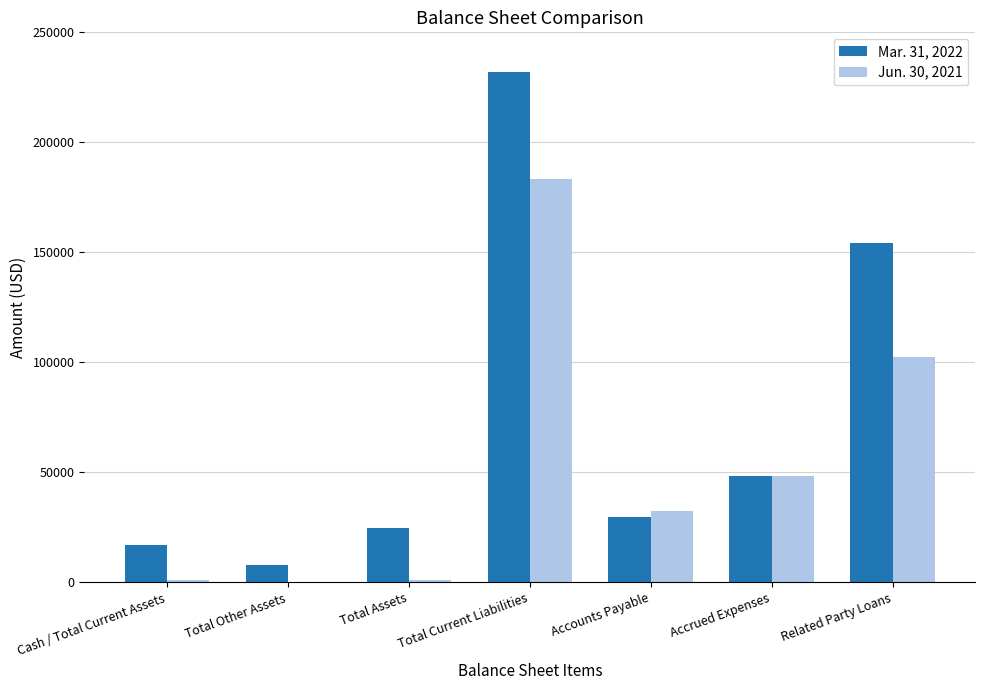

Which series has the widest spread of values?

Mar. 31, 2022